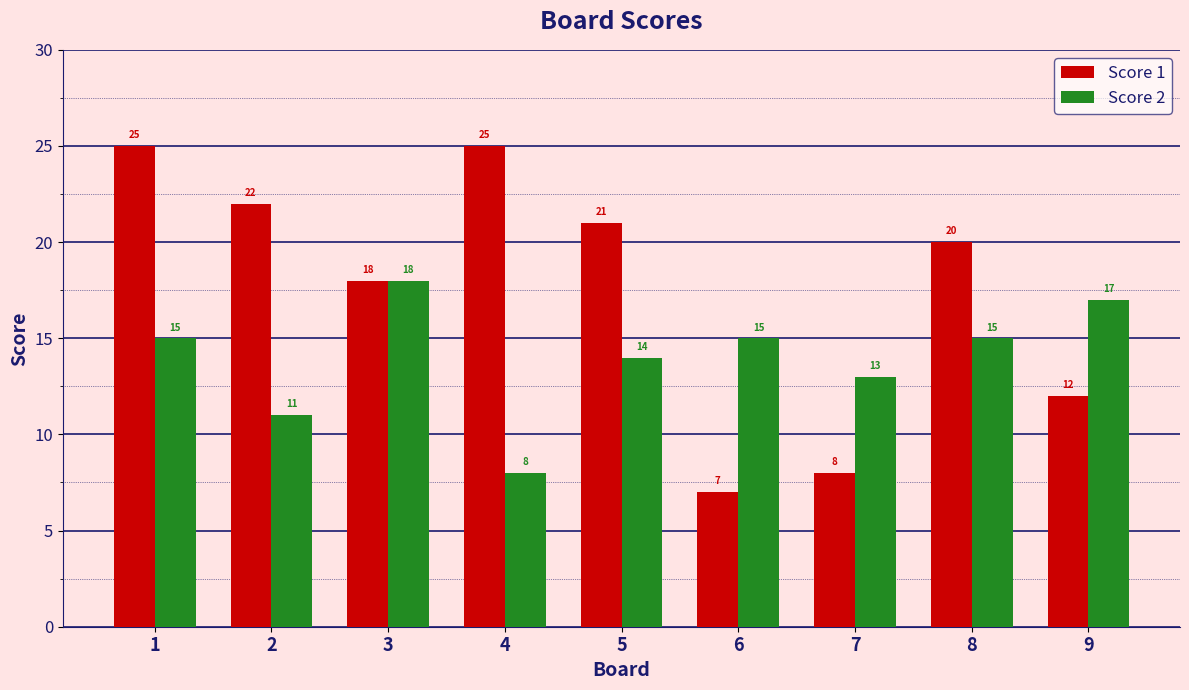

What is the total value across all series at 7?

21